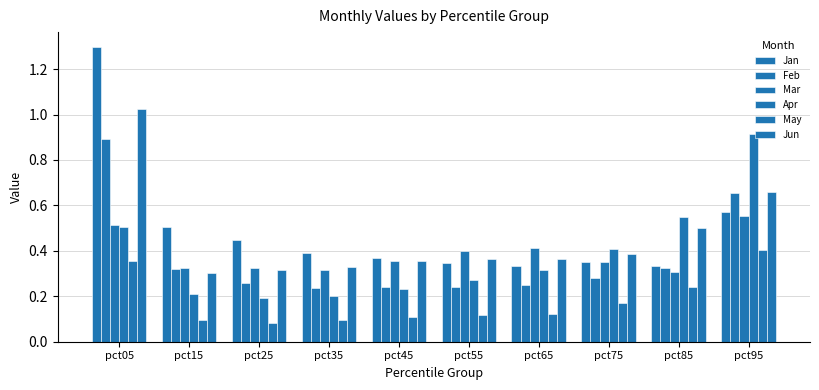

What is the smallest value displayed?

0.1